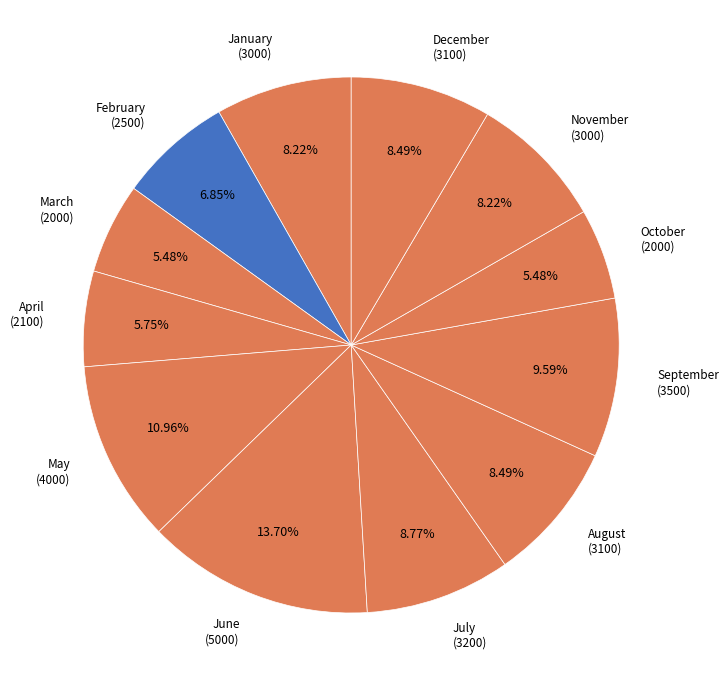

Which category has the biggest portion of the pie?

June